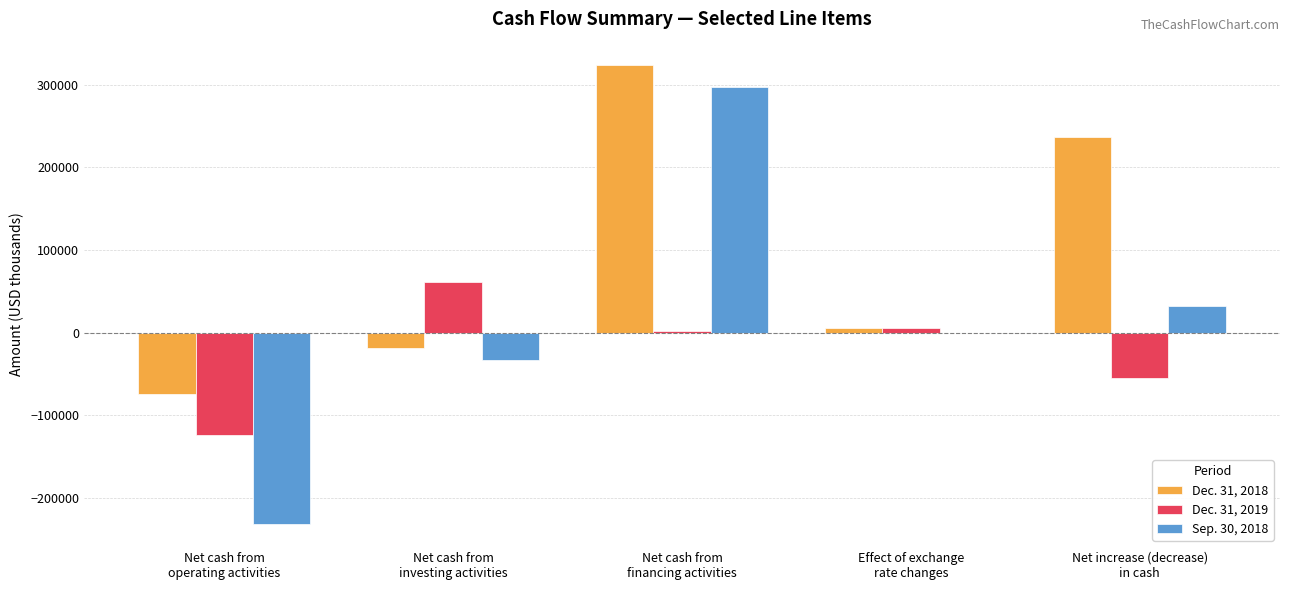

What is the greatest value displayed?

324468